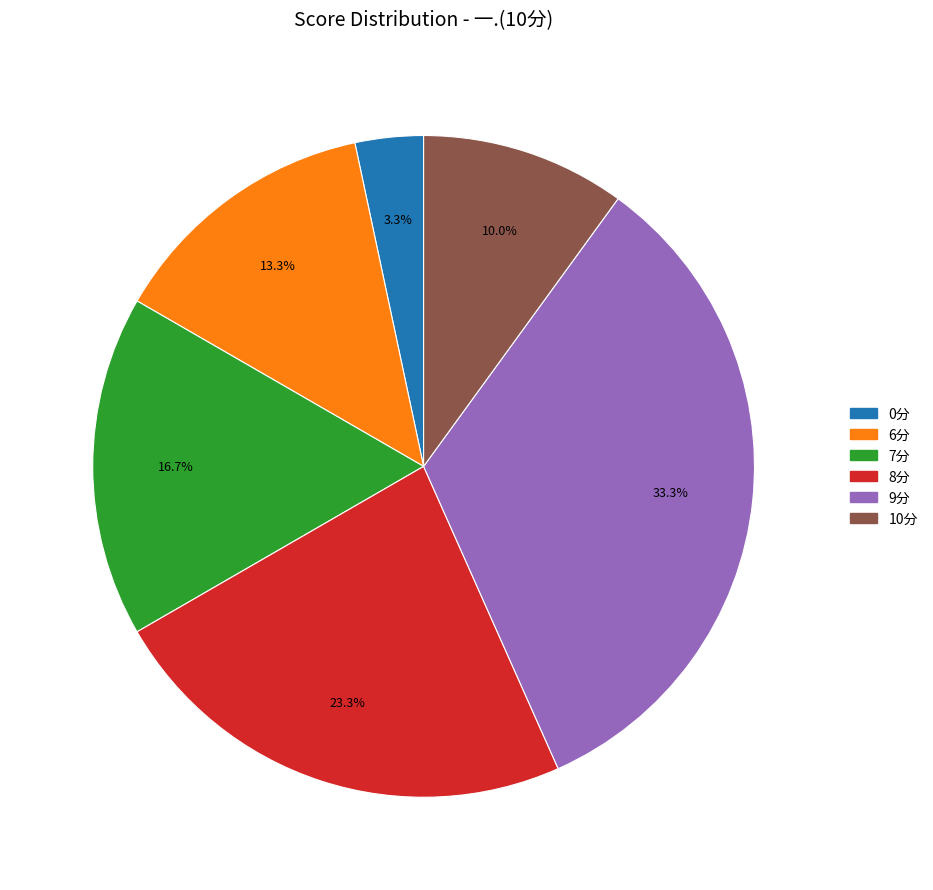

Does any single category account for the majority?

No